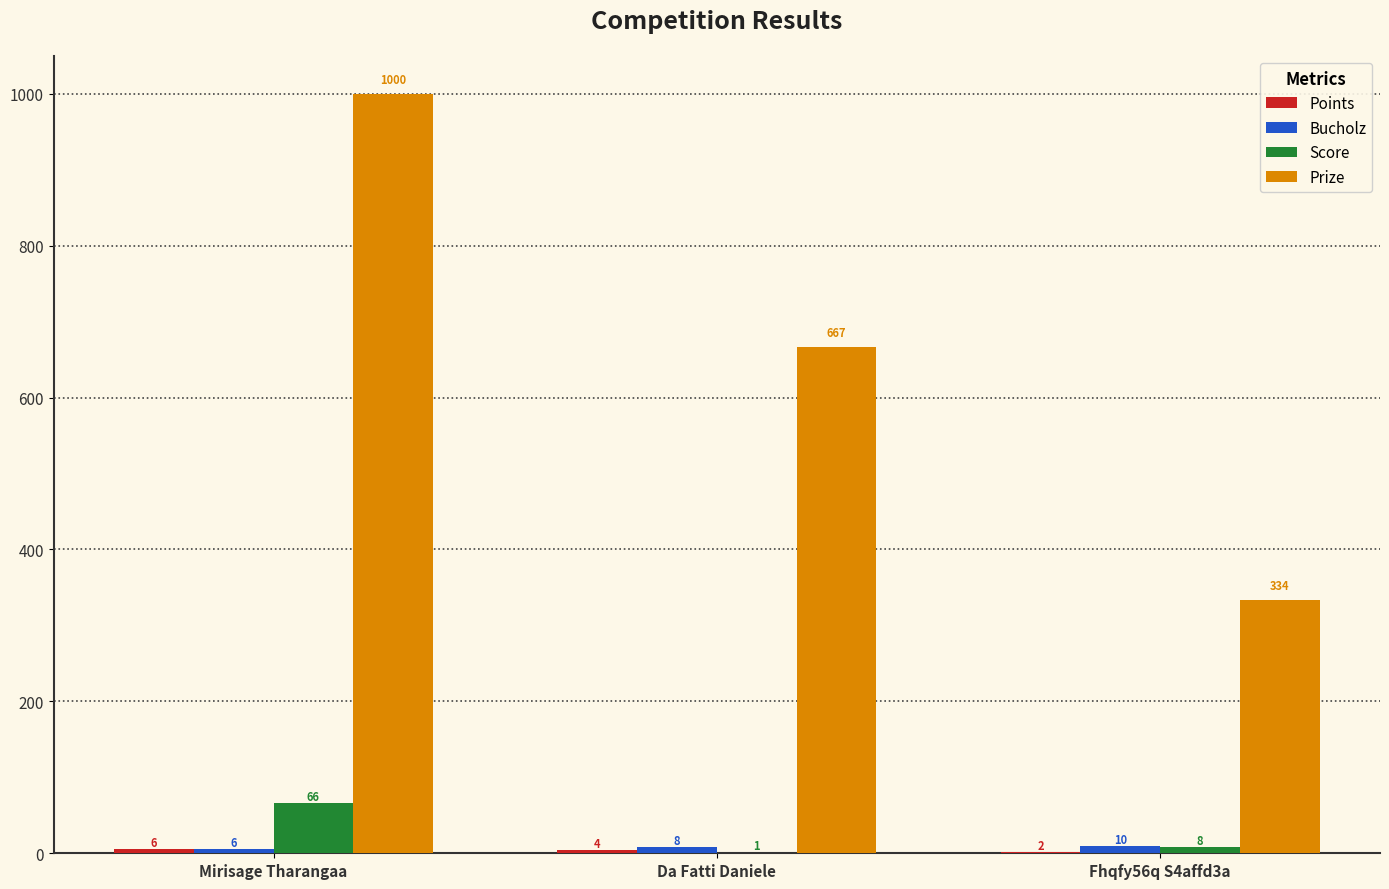

What is the sum of the Score values at Fhqfy56q S4affd3a and Mirisage Tharangaa?

74